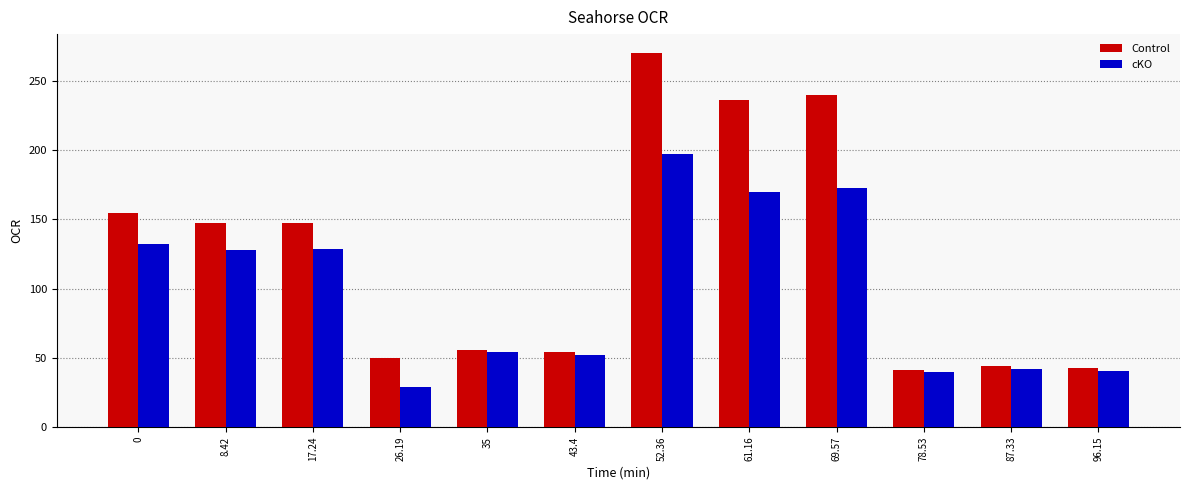

What is the difference between the Control values at 69.57 and 87.33?

195.7